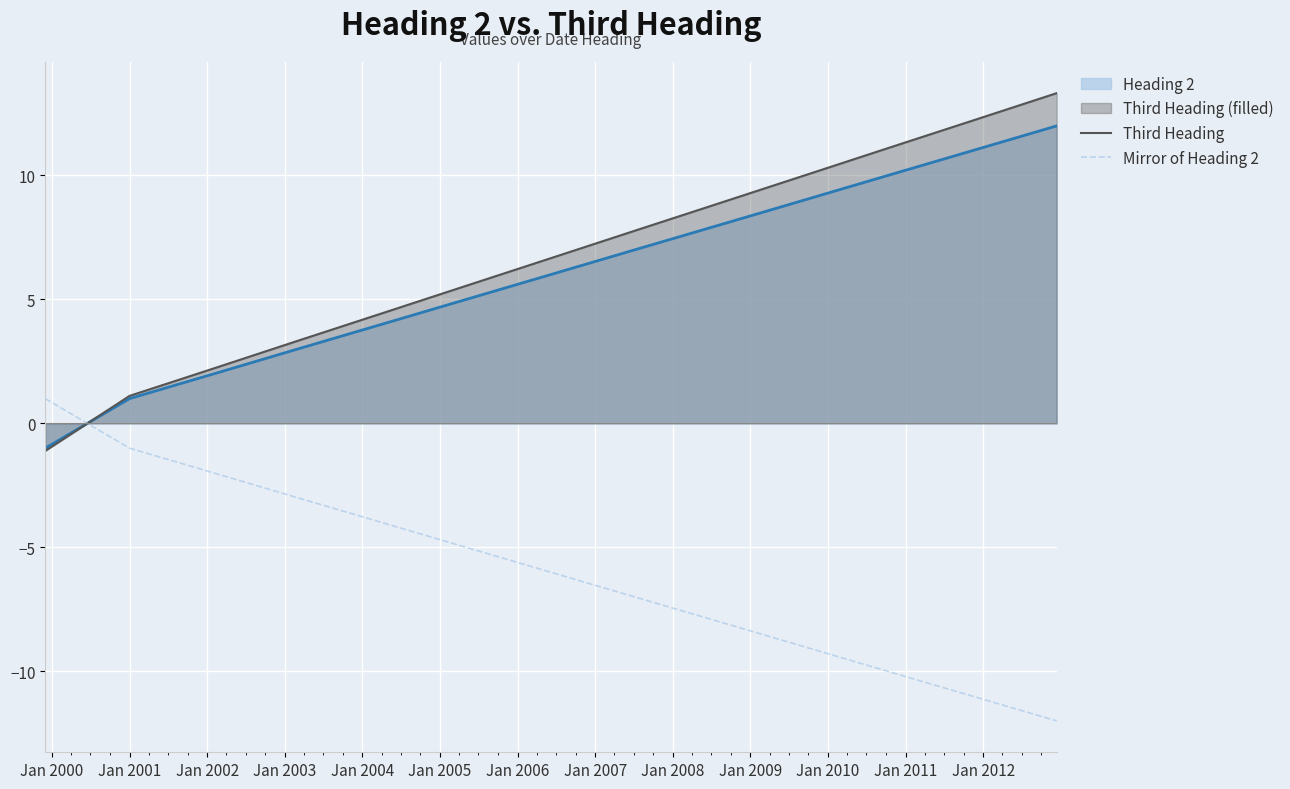

What is the highest value of the Third Heading series?

13.3